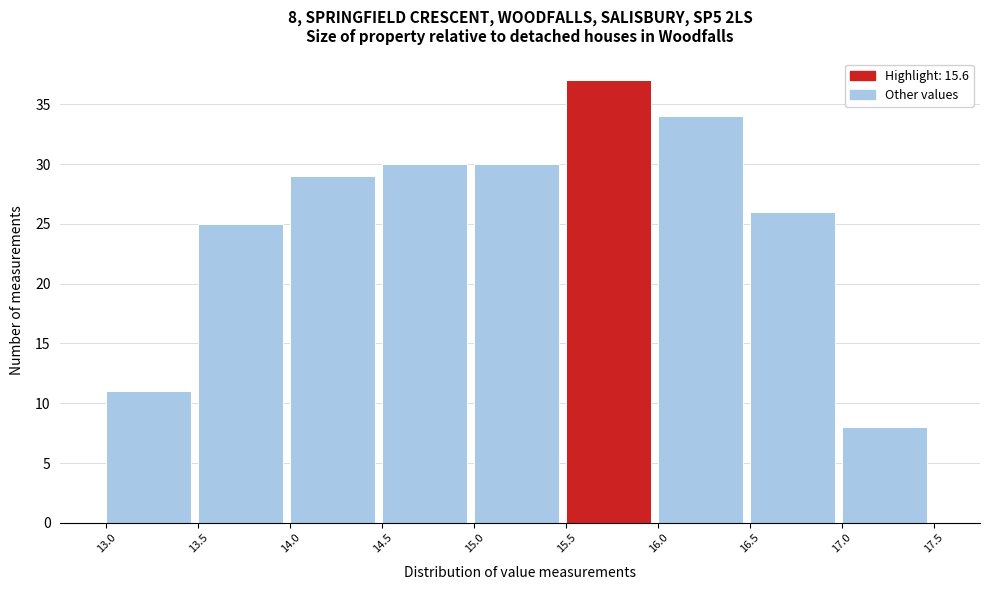

Which range on the x-axis has the tallest bar?

15.5 to 16.0